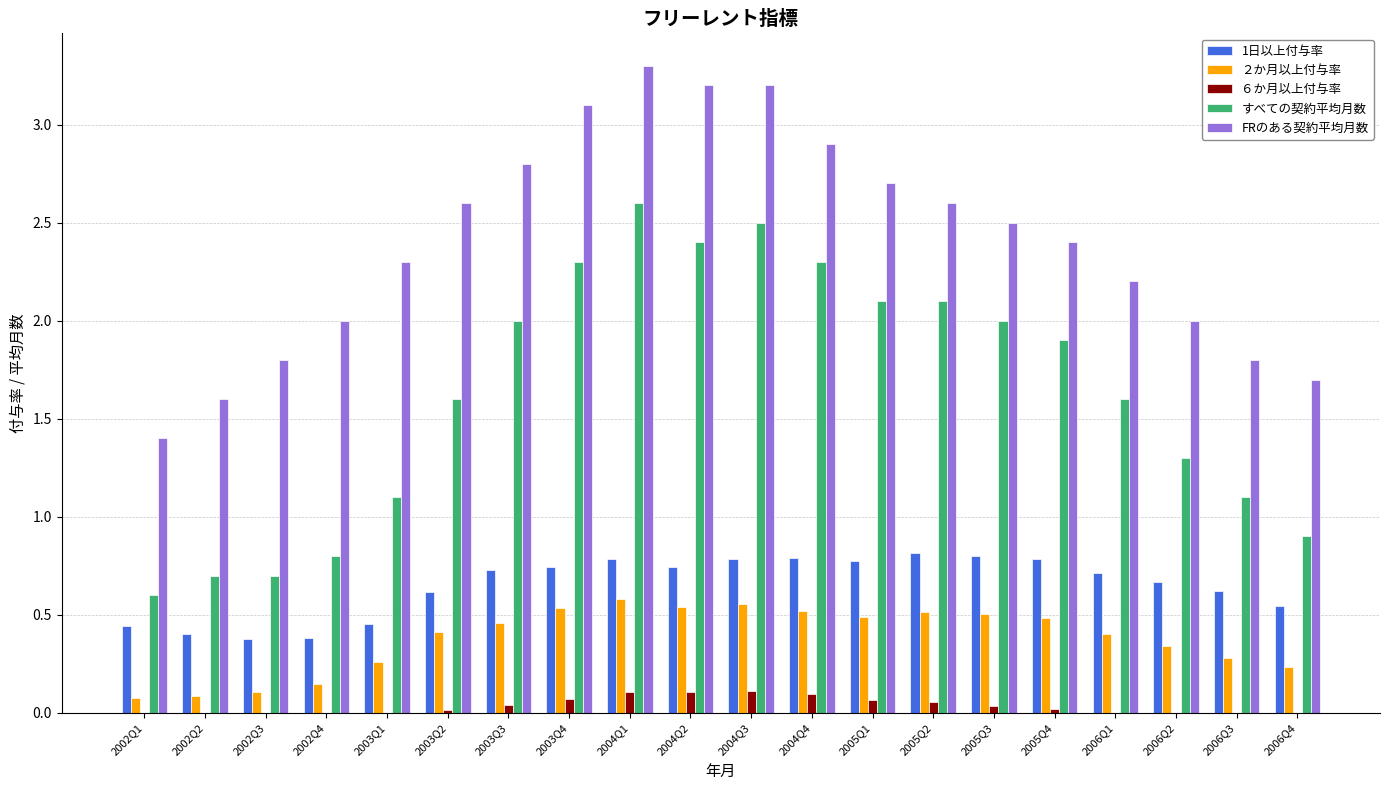

The value of FRのある契約平均月数 at 2005Q2 is 2.6. True or false?

True